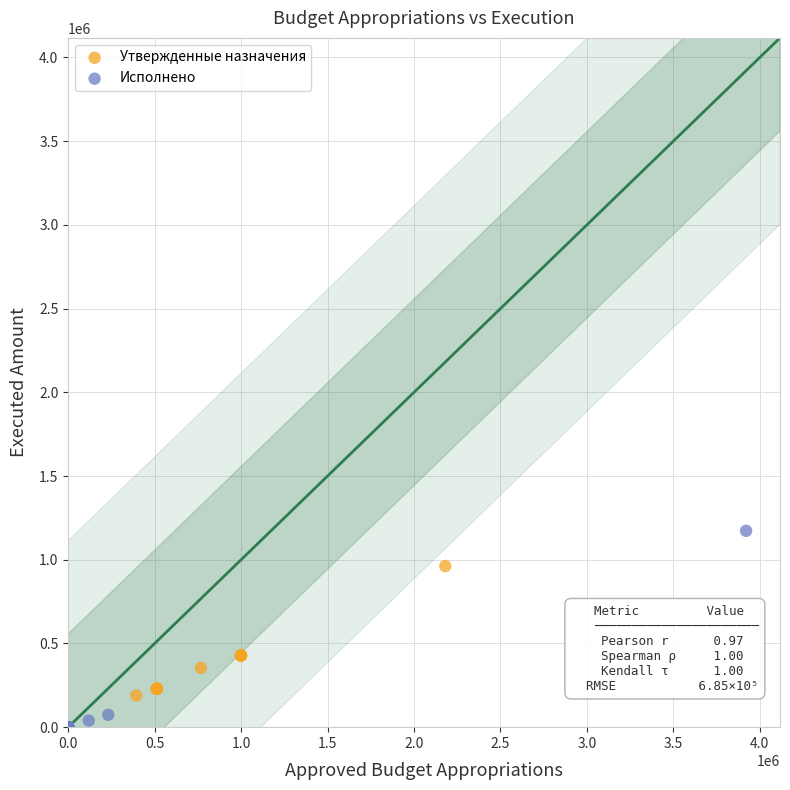

Which series contains the lowest Y value?

Исполнено